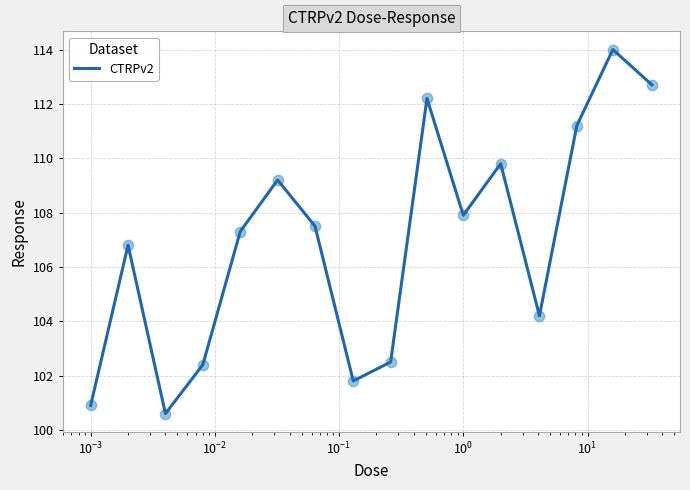

What is the smallest value displayed?

100.6